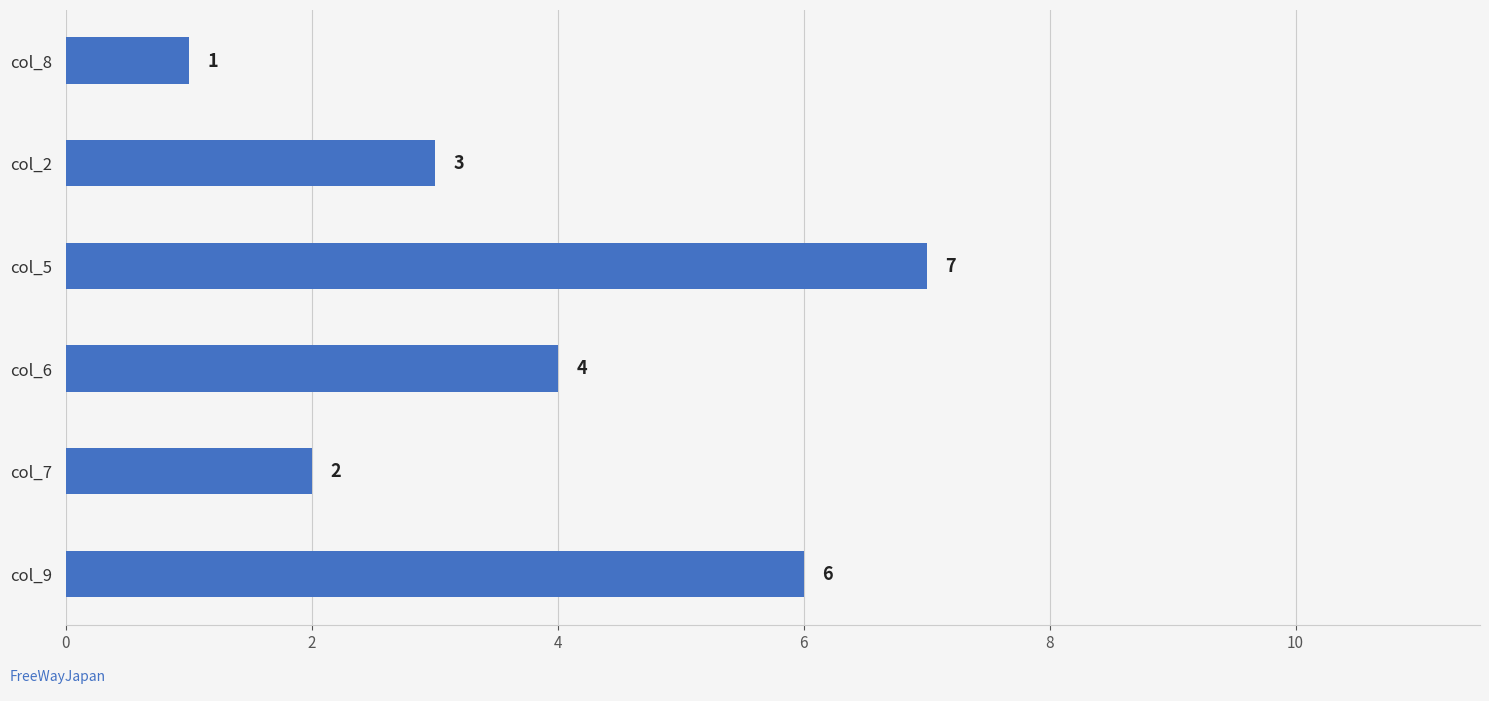

Rank the categories by value from highest to lowest.

col_5, col_9, col_6, col_2, col_7, col_8